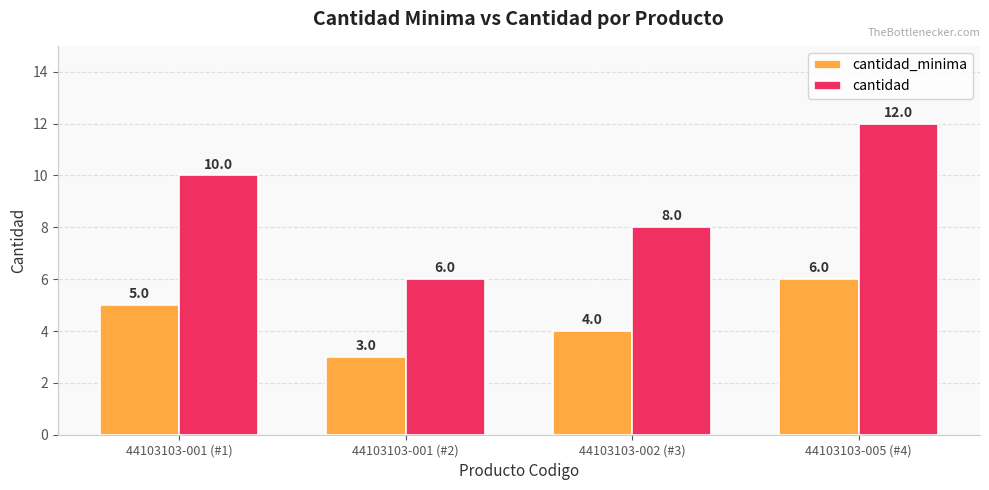

At 44103103-001 (#2), list the series in order from largest to smallest.

cantidad, cantidad_minima